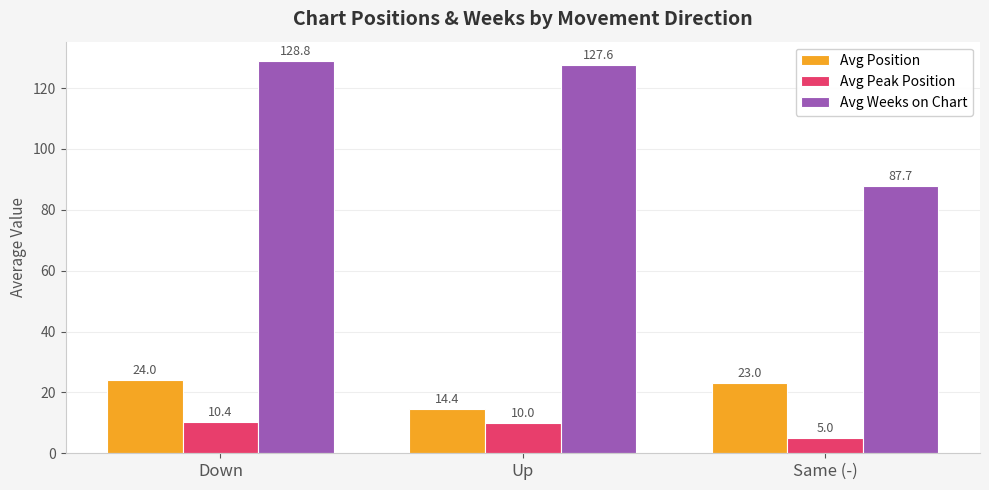

Rank the series by their maximum value, from highest to lowest.

Avg Weeks on Chart, Avg Position, Avg Peak Position